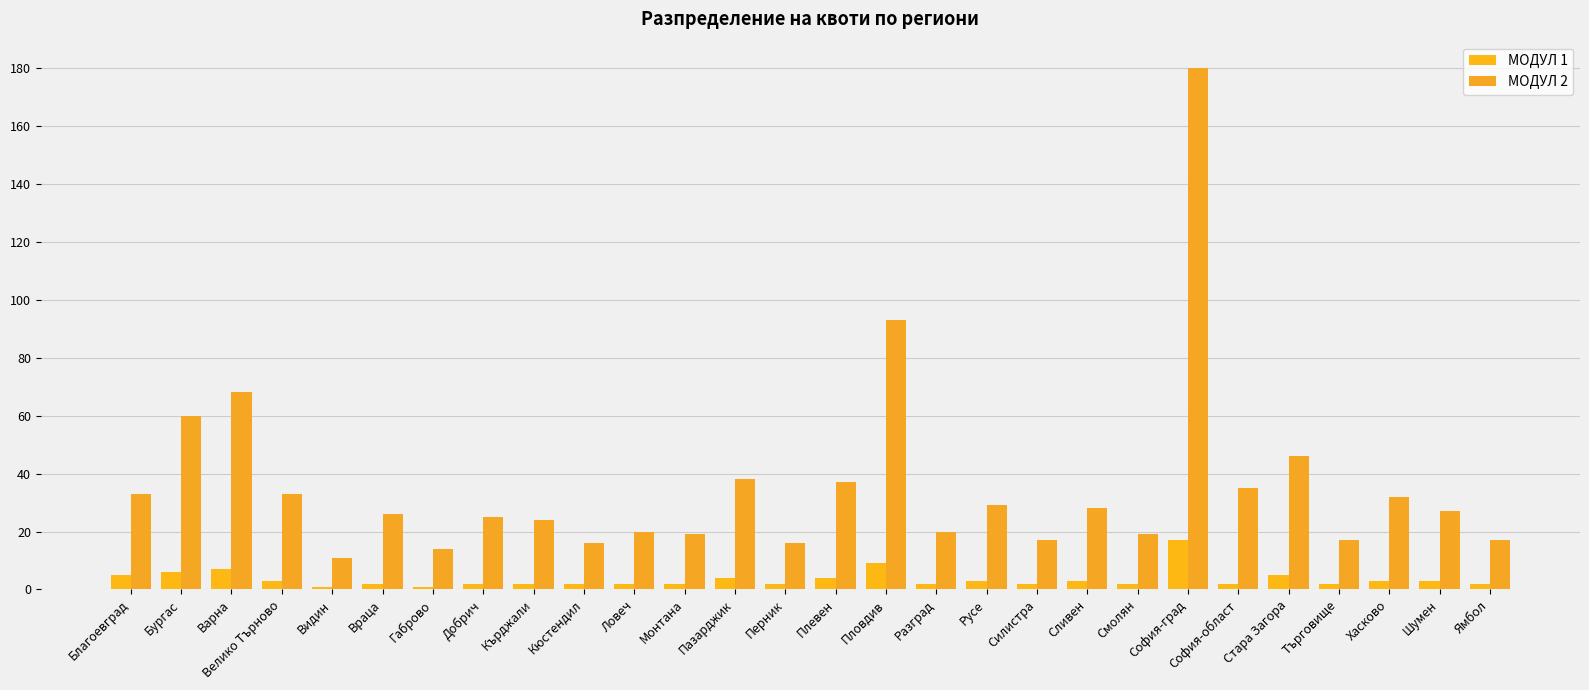

True or false: МОДУЛ 2 has a value of 23 at Перник.

False